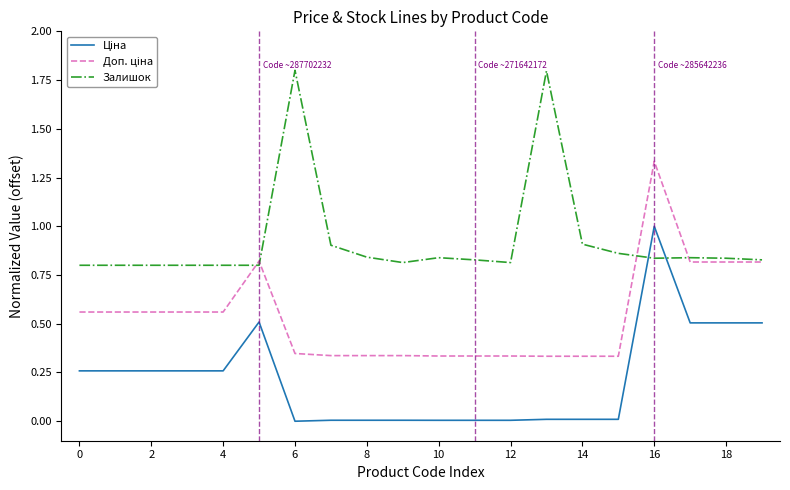

Which series has the largest total across all categories?

Залишок